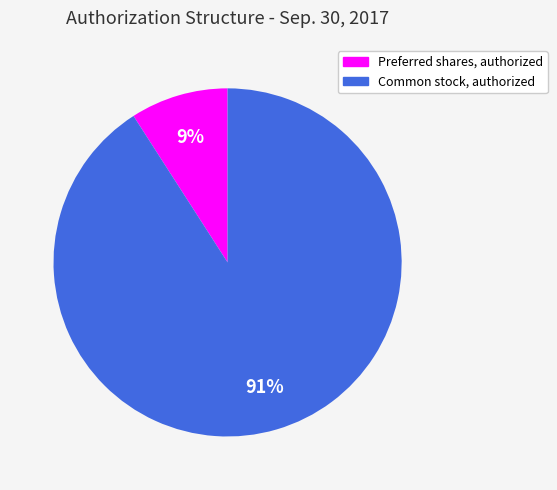

To the nearest percent, what is the difference between the Preferred shares, authorized and Common stock, authorized slice percentages?

82%